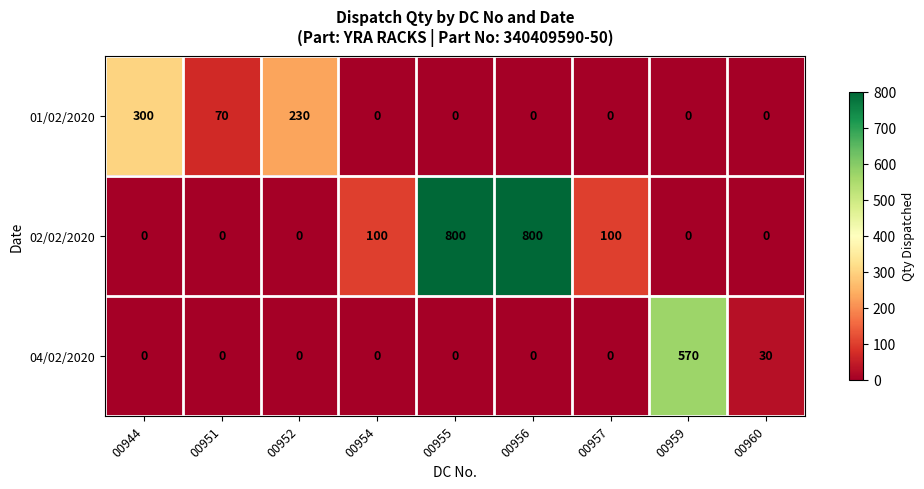

What is the spread (max minus min) of values at 00956?

800